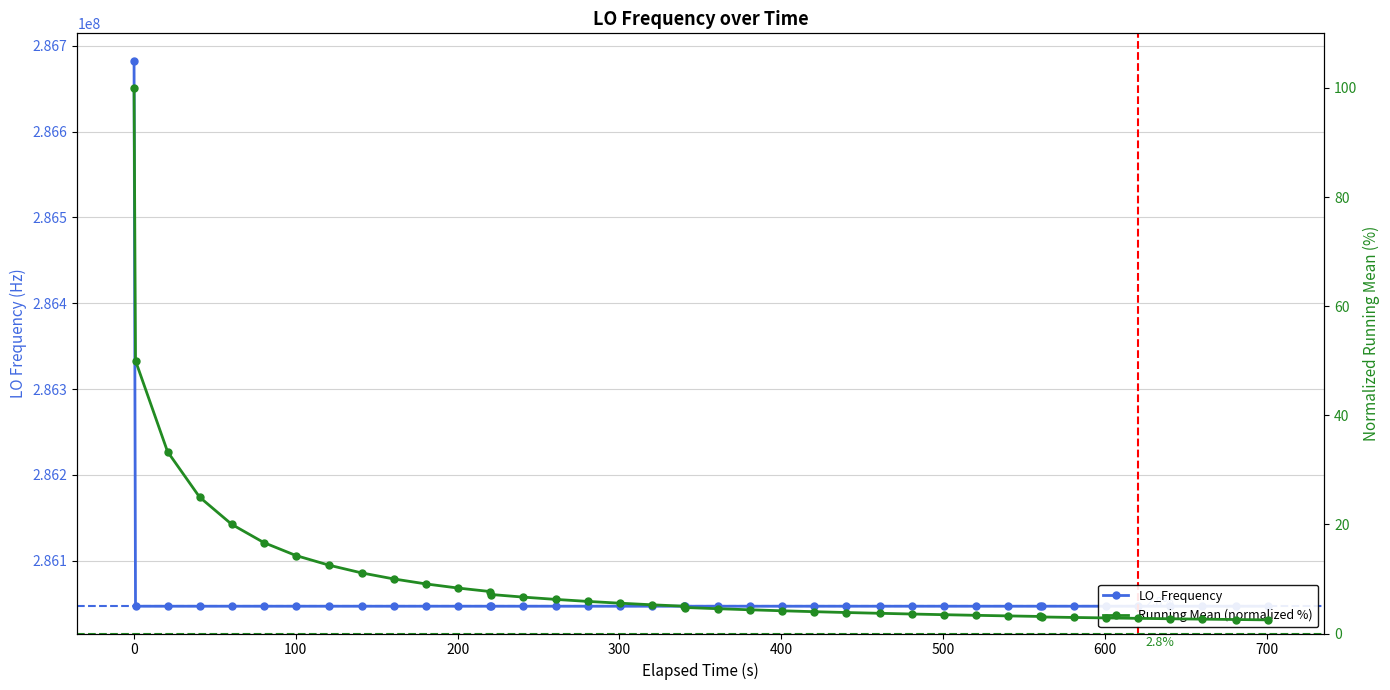

How many points are lower than both their immediate neighbors (excluding endpoints)?

11